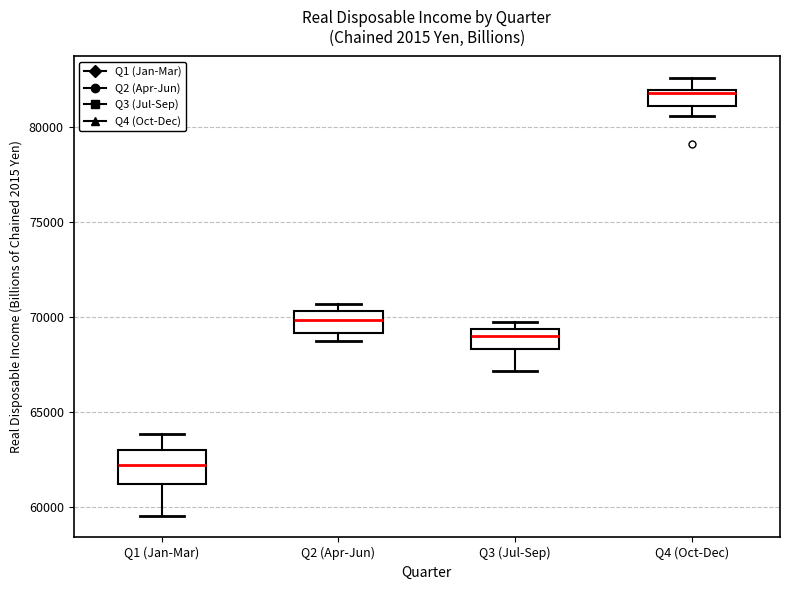

Comparing the boxes themselves (not the whiskers), which one is the tallest?

Q1 (Jan-Mar)